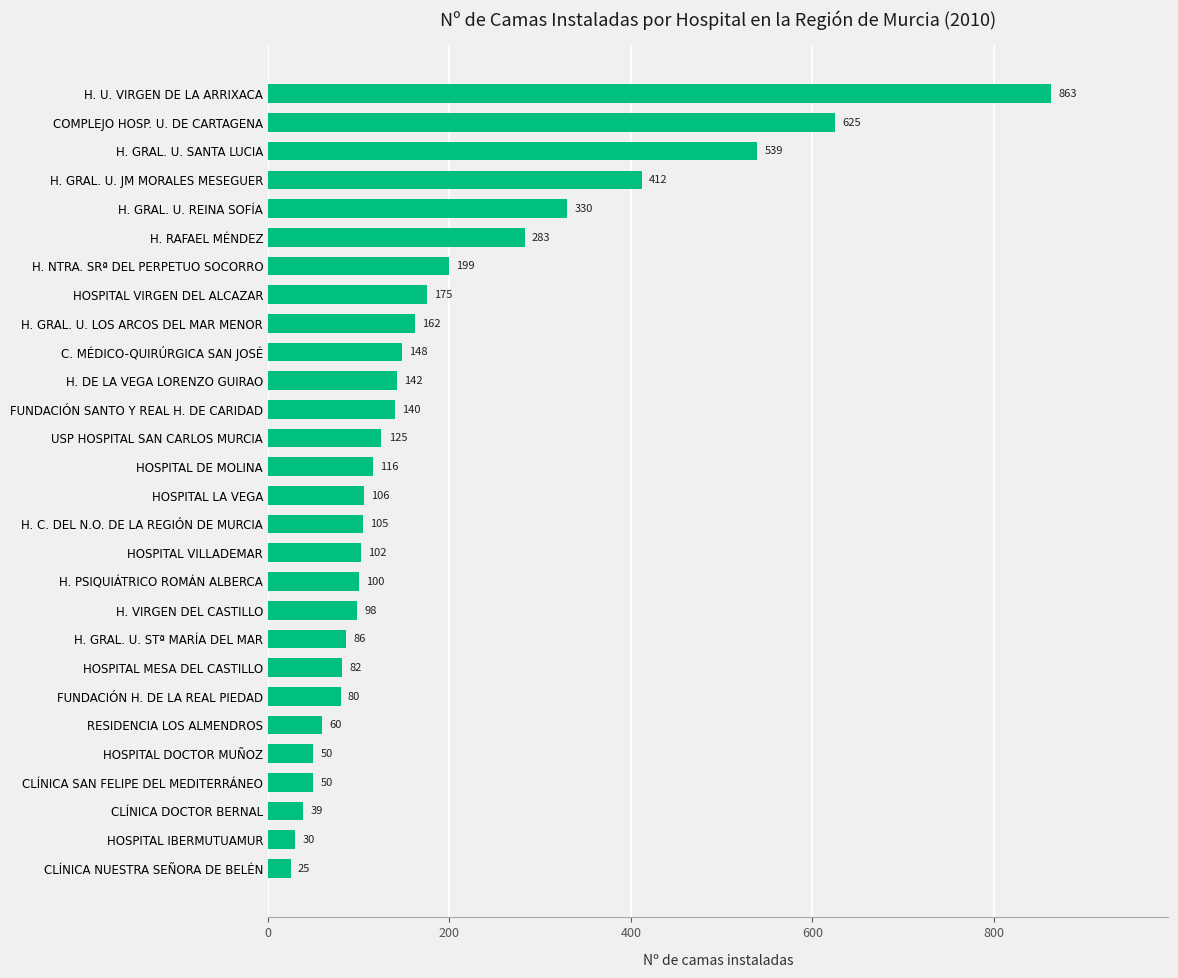

Reading bottom to top, extract all data points from this chart.

25	30	39	50	50	60	80	82	86	98	100	102	105	106	116	125	140	142	148	162	175	199	283	330	412	539	625	863